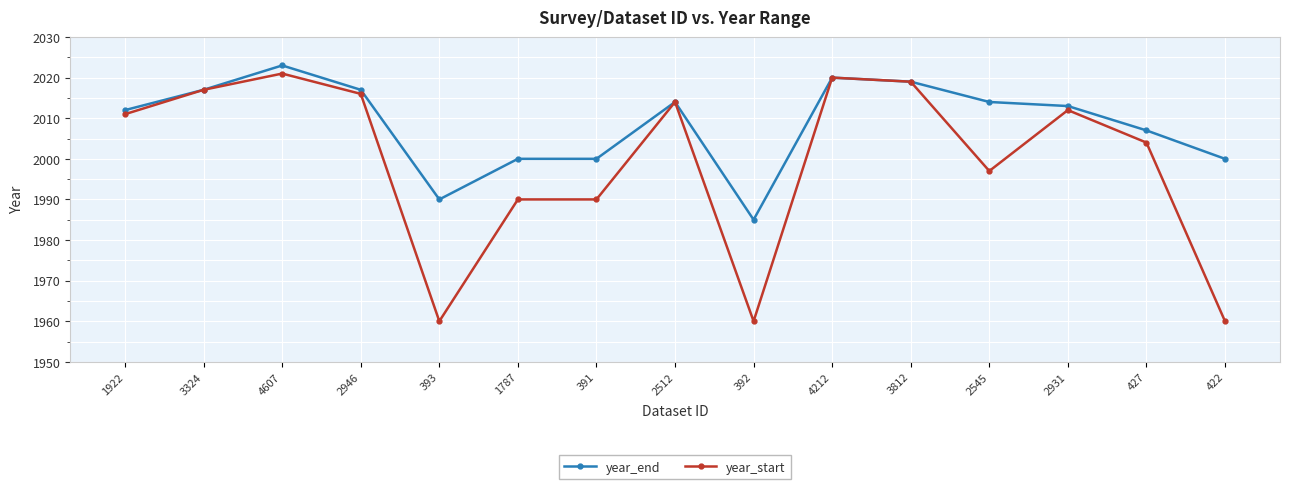

How many lines are shown in the chart?

2